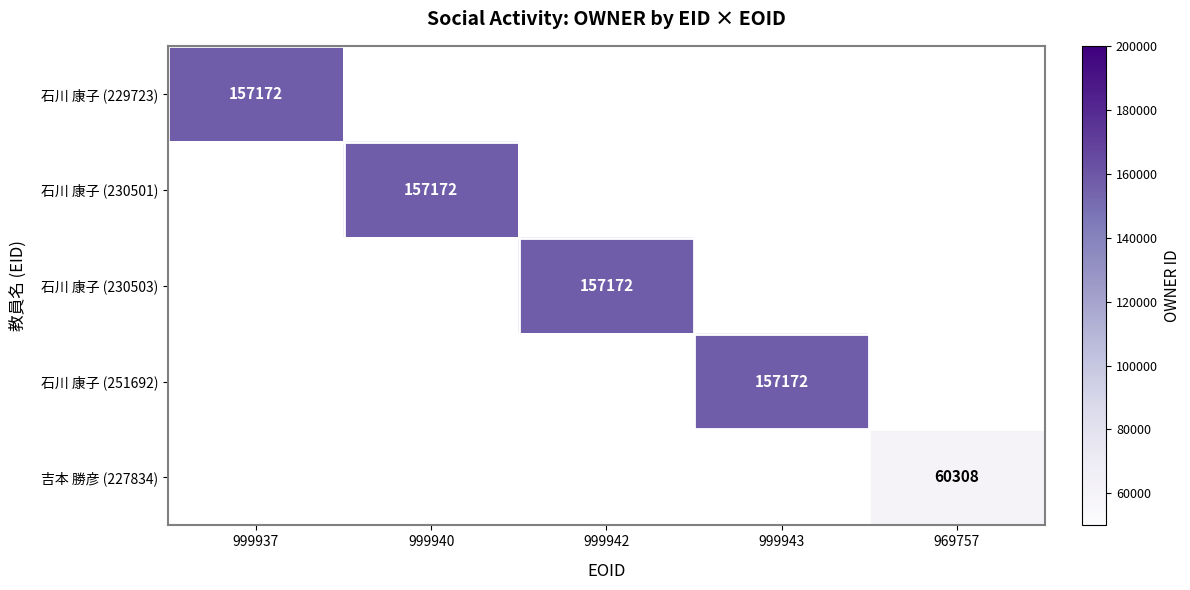

At how many categories does at least one series exceed 66361?

4